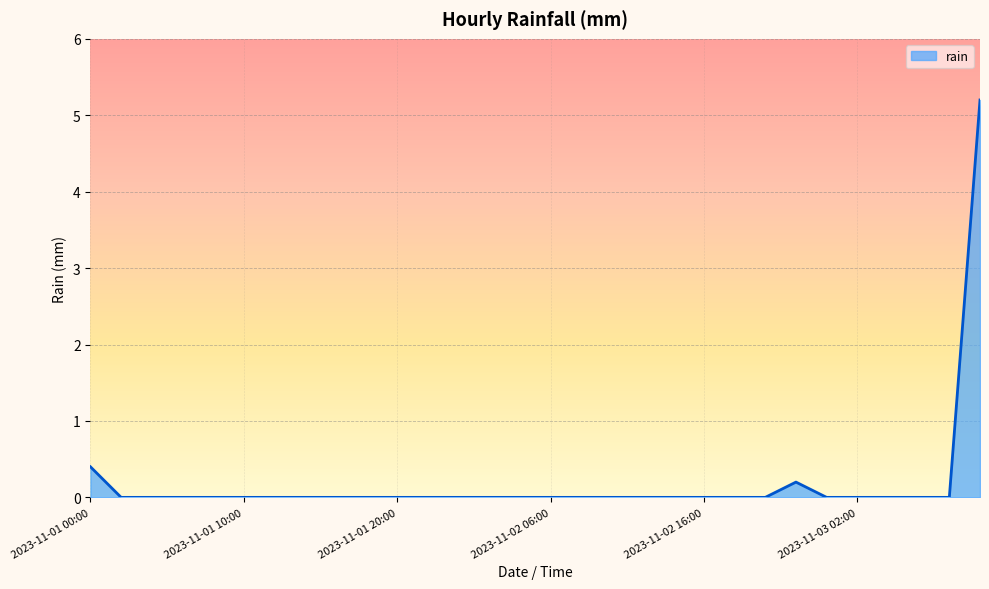

What is the difference between the maximum and minimum values?

5.2